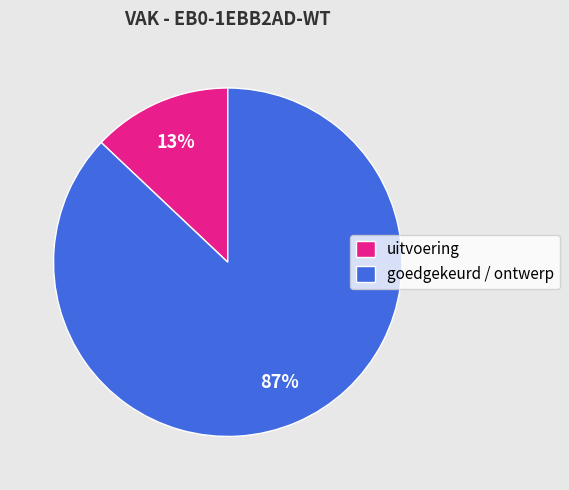

Is there a majority slice in this chart?

Yes